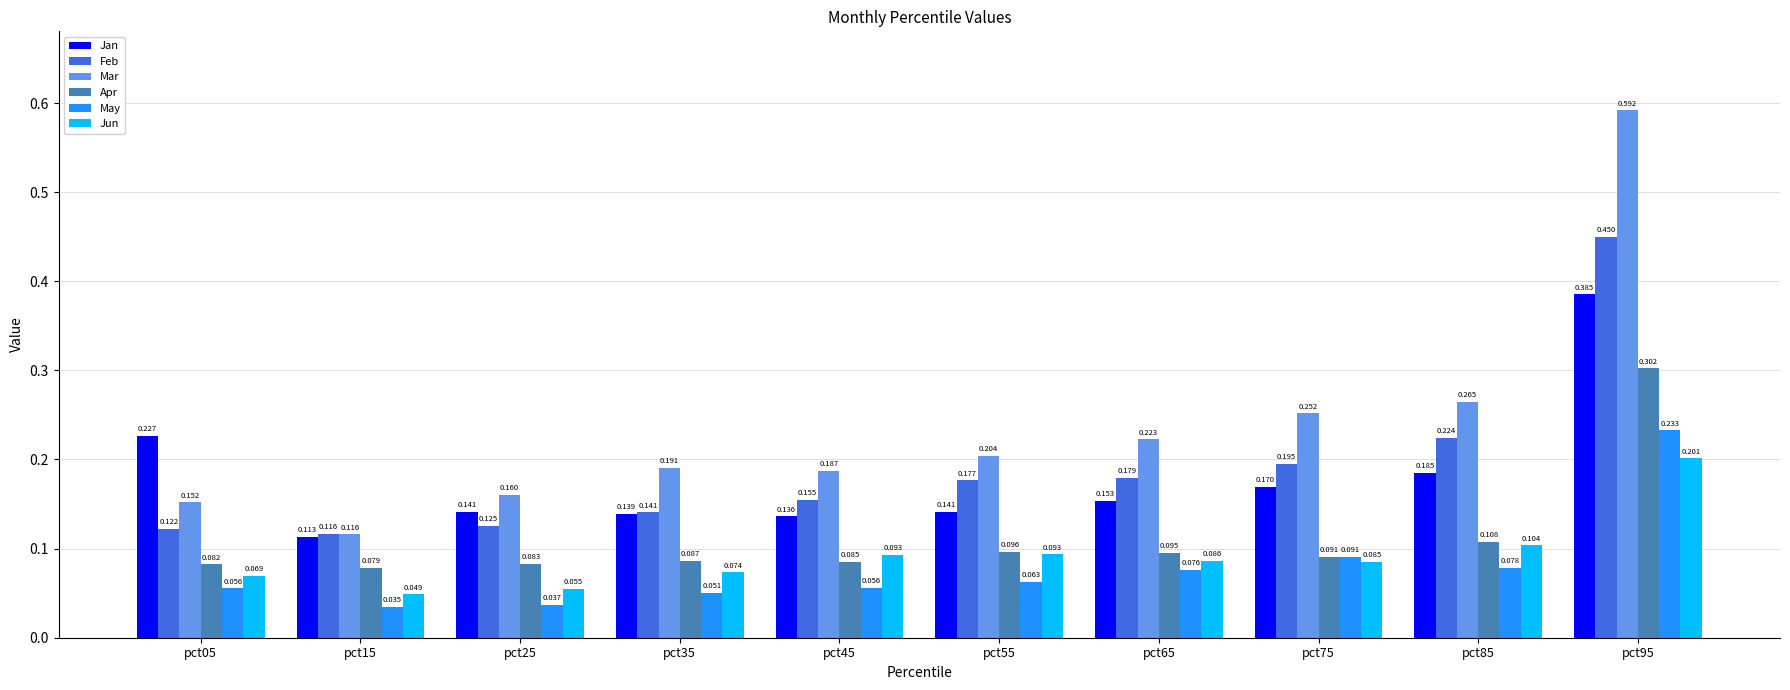

Which series changed the most between pct15 and pct45?

Mar